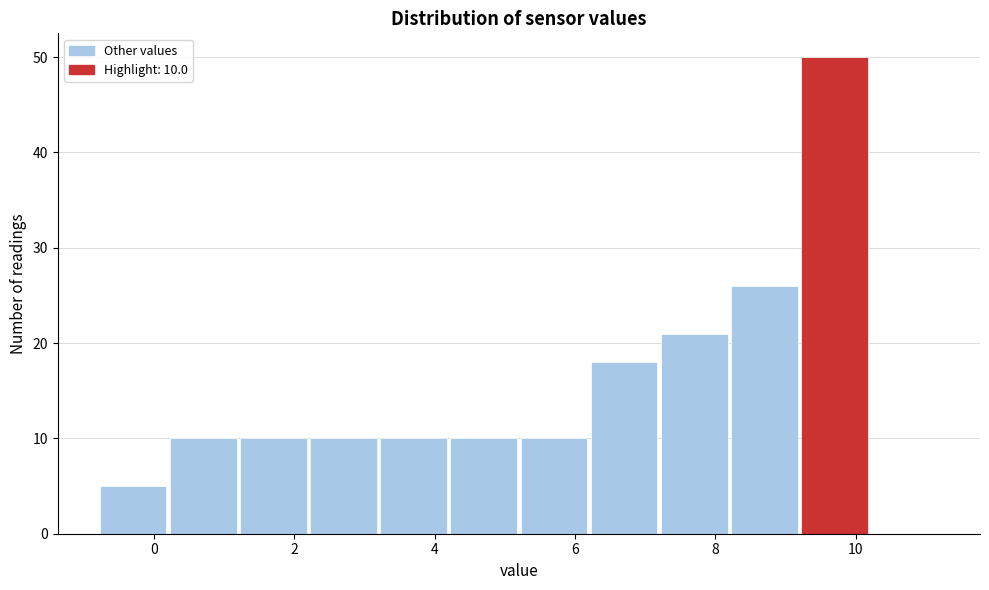

Over which range of the x-axis is the bar tallest?

9.2 to 10.2